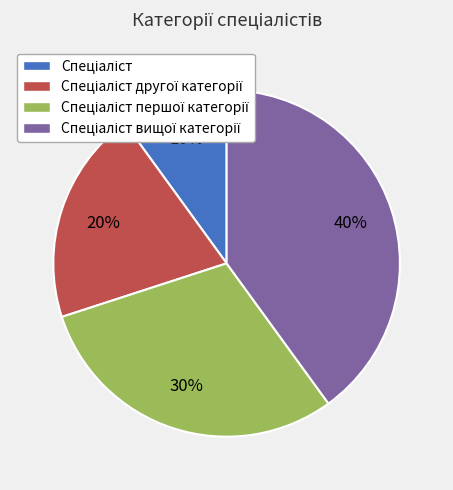

Is there any slice that represents more than half of the pie?

No